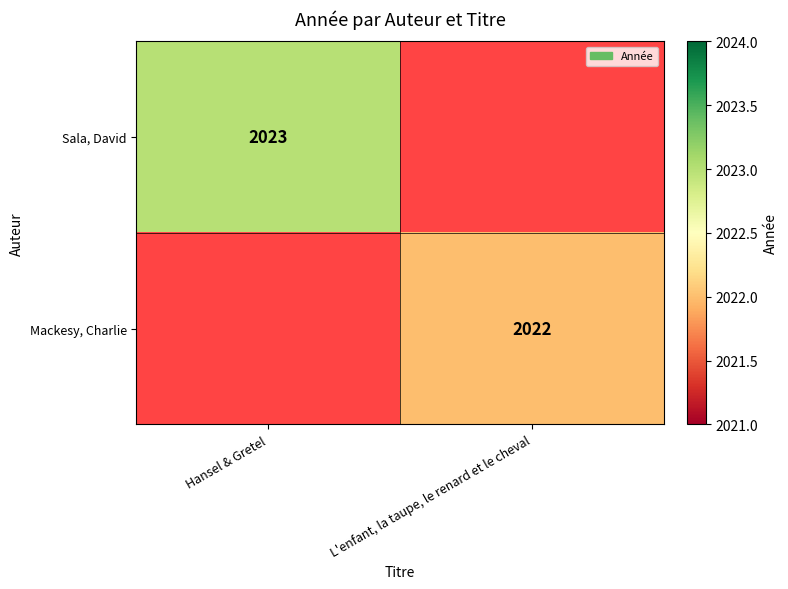

Is the value of Mackesy, Charlie at L'enfant, la taupe, le renard et le cheval greater than the value of Sala, David at Hansel & Gretel?

No